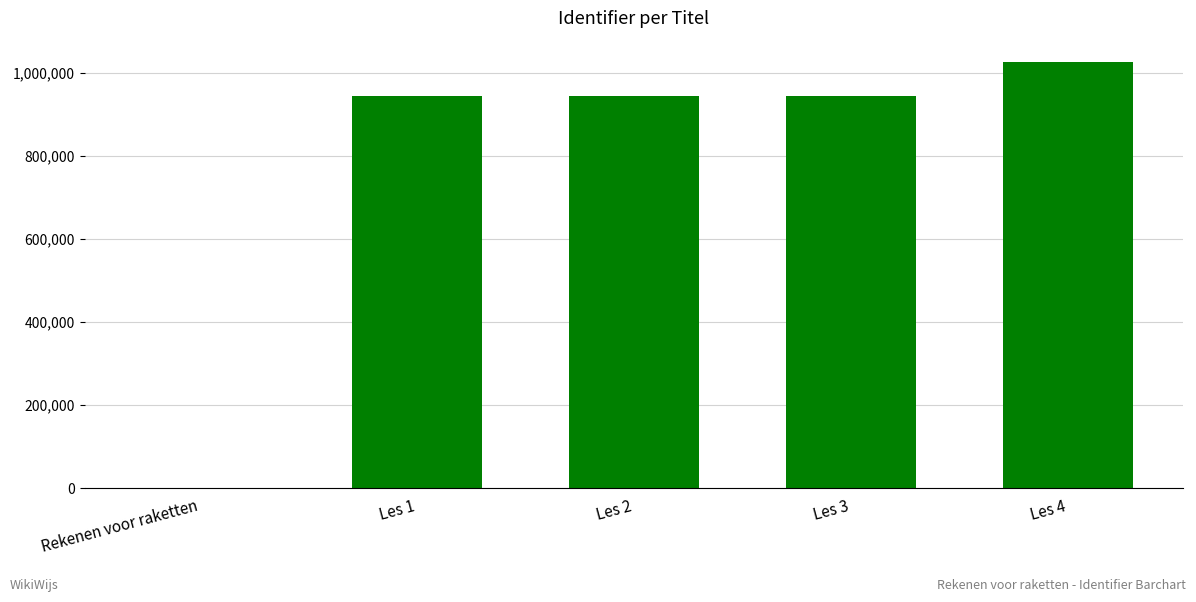

The value at Les 1 is 943849. True or false?

True